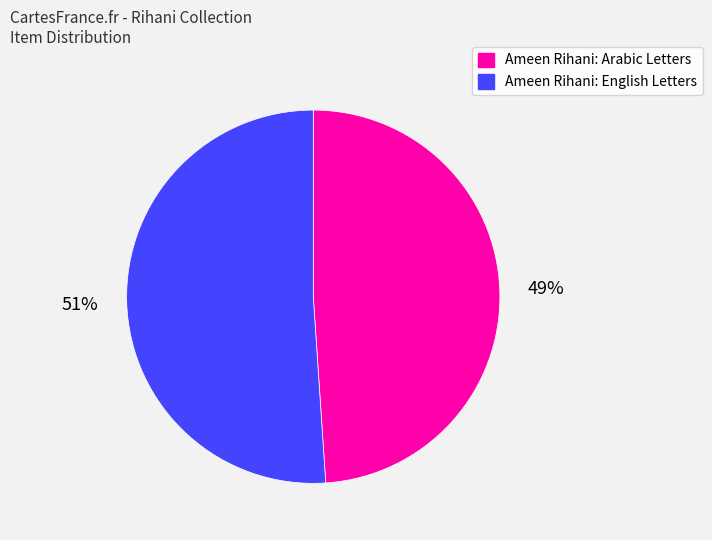

Rank the categories by value from highest to lowest.

Ameen Rihani: English Letters, Ameen Rihani: Arabic Letters